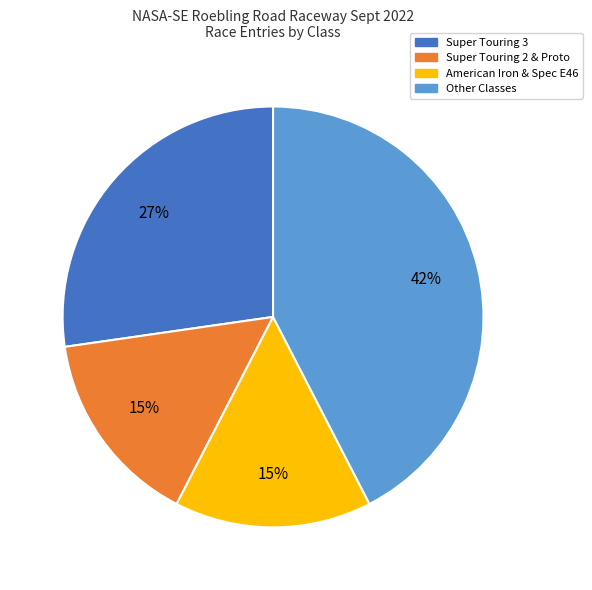

Between Super Touring 2 & Proto and Other Classes, which is larger?

Other Classes